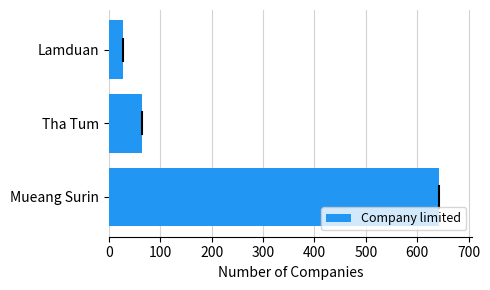

What is the sum of all values?

734